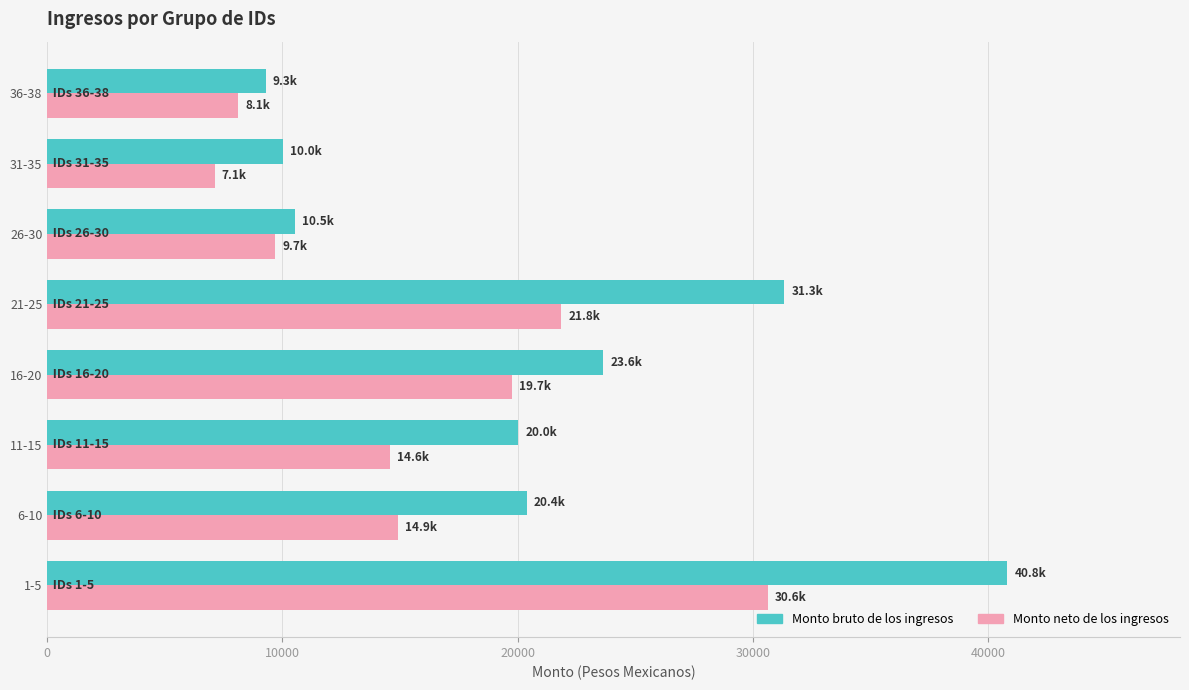

What is the difference between the highest and lowest values at 6-10?

5473.0